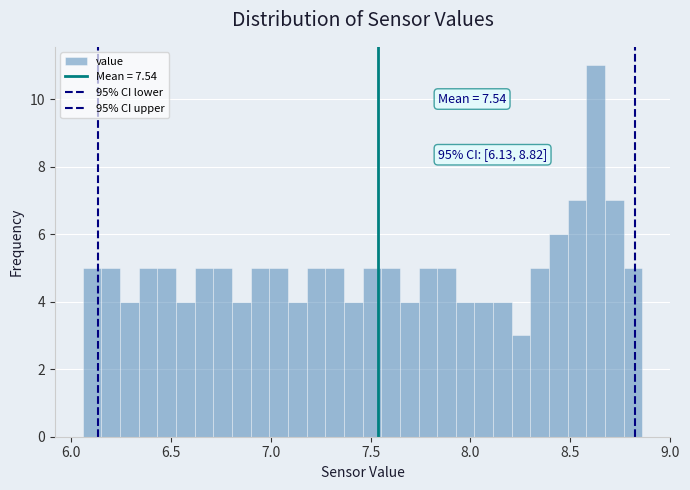

Around what value on the x-axis is the tallest bar? Give the approximate position of its centre, as read against the axis.

8.65